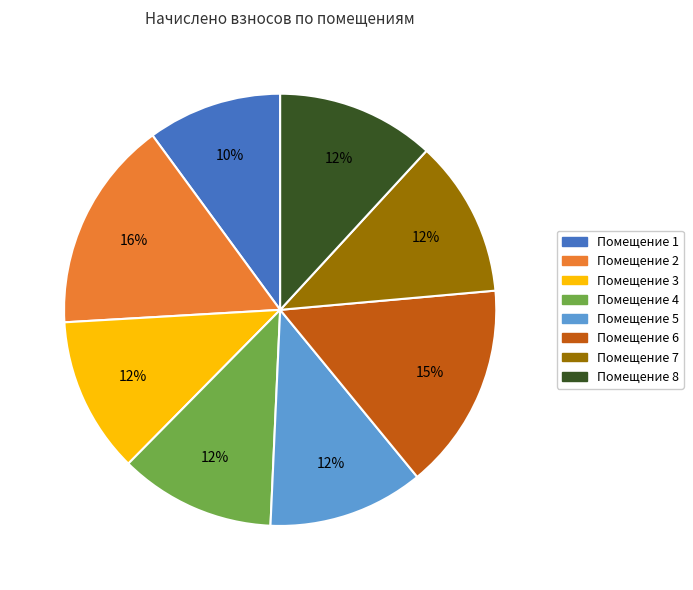

Count the number of slices in the pie.

8